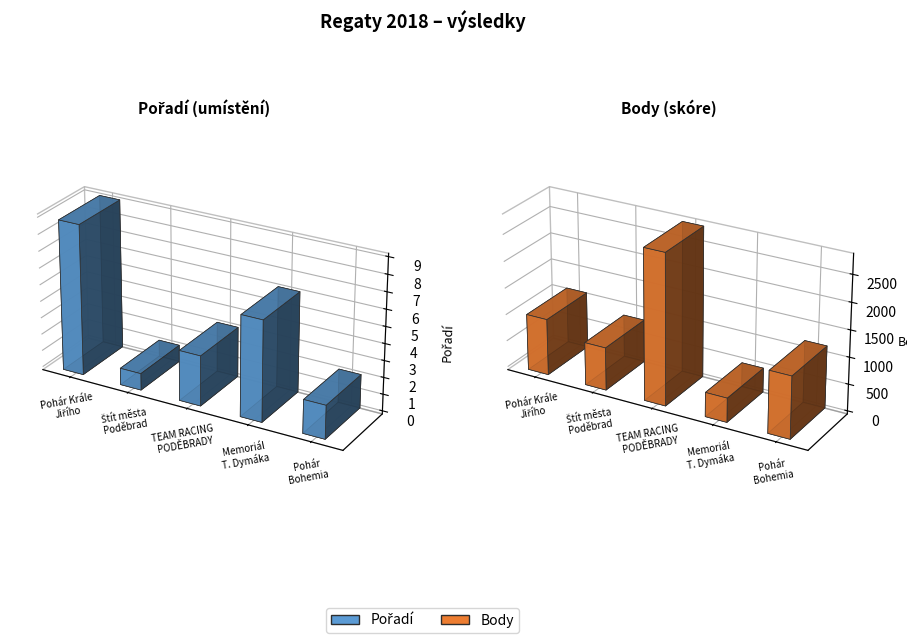

What value does the Body series have at 2, to the nearest 50?

800